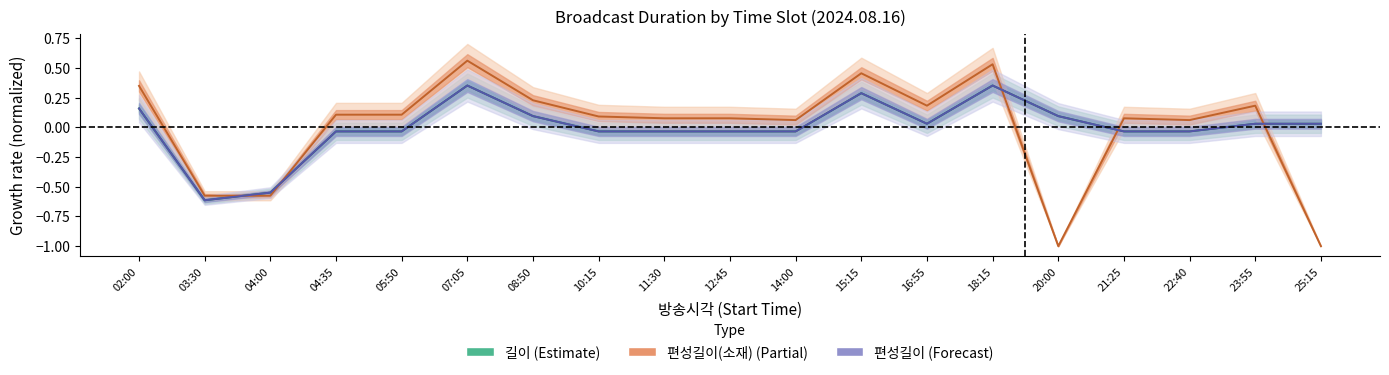

What is the sum of the 편성길이(소재) values at 23:55 and 07:05?

0.7